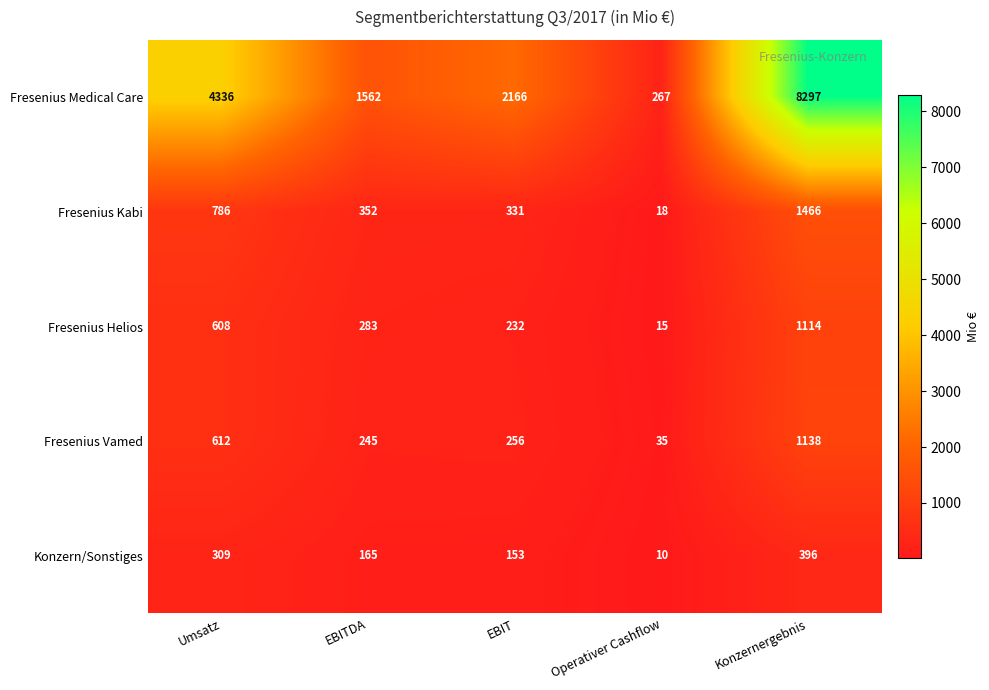

At Umsatz, list the series in order from largest to smallest.

Fresenius Medical Care, Fresenius Kabi, Fresenius Vamed, Fresenius Helios, Konzern/Sonstiges